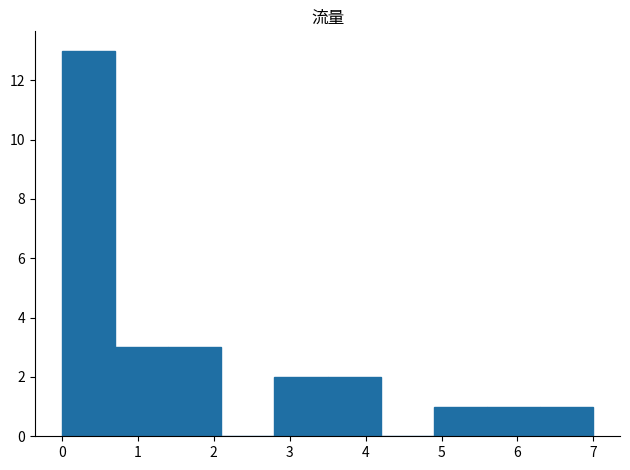

What is the height of the bar covering 1.4 to 2.1 on the x-axis? The values are not printed on the chart, so give them approximately, as read against the axis.

3